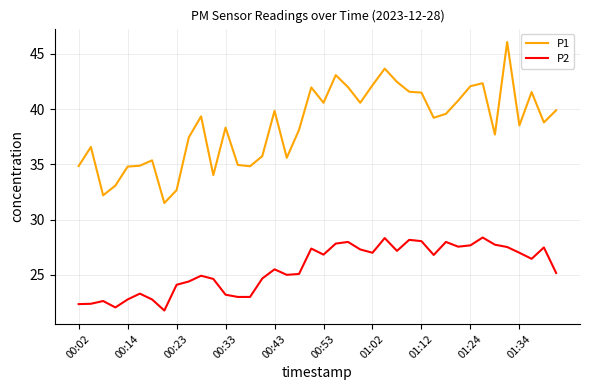

Which series has the largest total across all categories?

P1